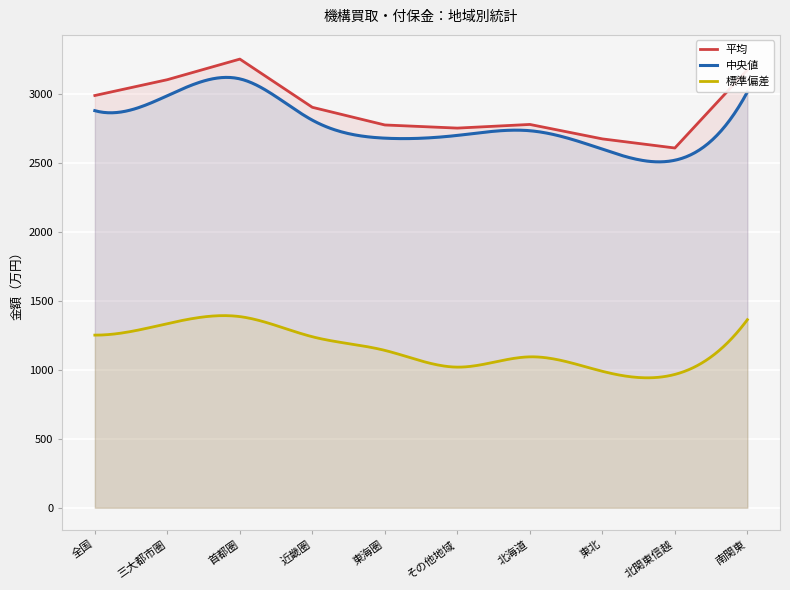

Reading left to right, what are all the values shown in this chart?

中央値: 2879.5	2988.0	3110.0	2810.5	2680.0	2700.0	2734.0	2600.0	2520.0	3015.0
平均: 2989.3	3104.1	3253.4	2903.8	2775.7	2753.0	2779.5	2674.7	2608.7	3176.0
標準偏差: 1251.8	1335.1	1386.1	1240.0	1141.1	1019.8	1094.3	989.4	966.9	1363.7